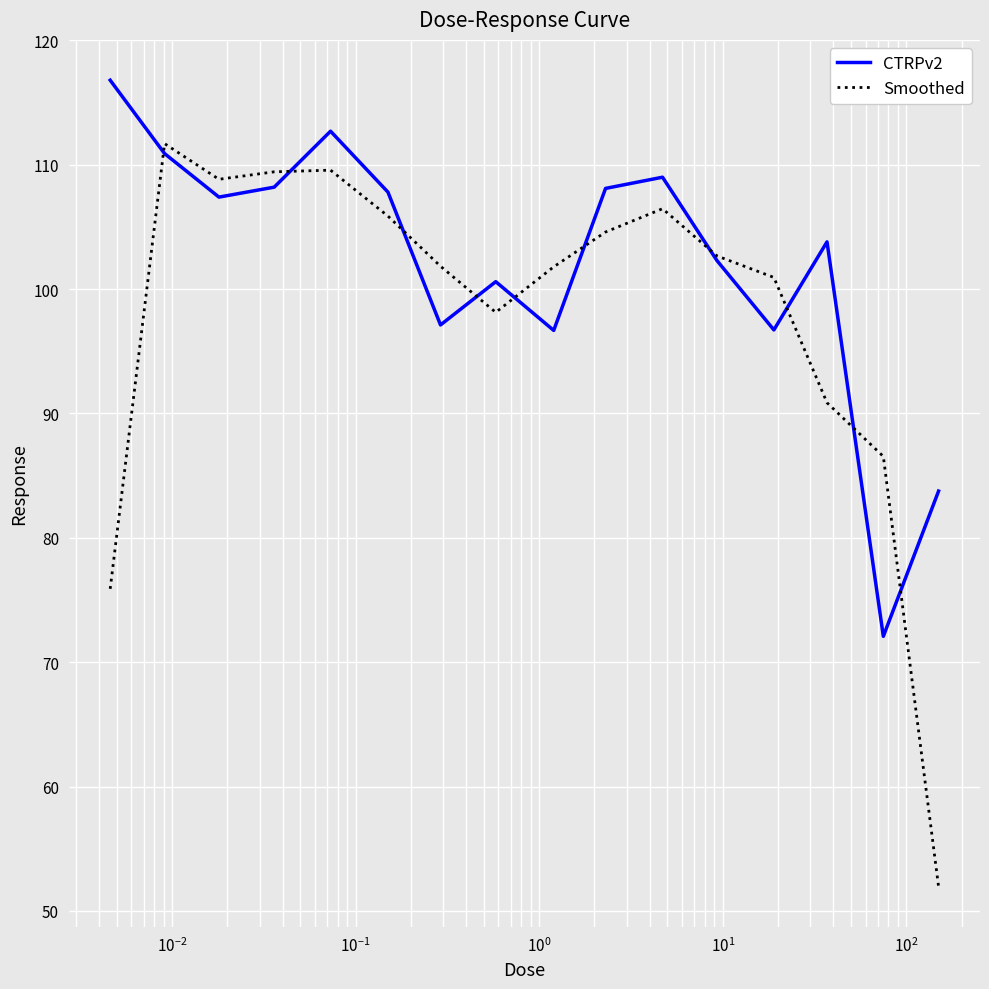

What is the smallest value displayed?

51.9